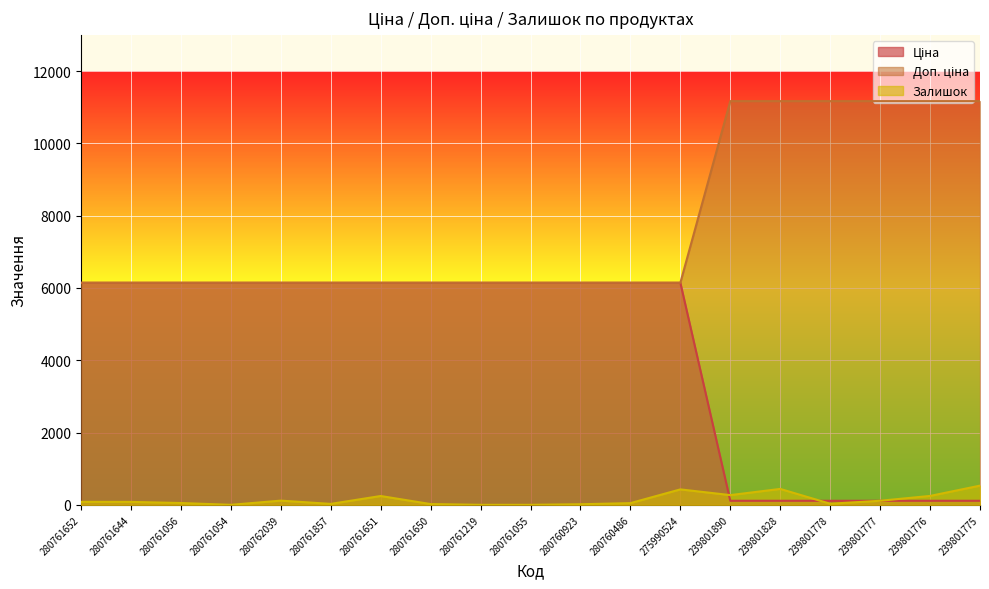

At which category does Залишок reach its first local peak?

280762039